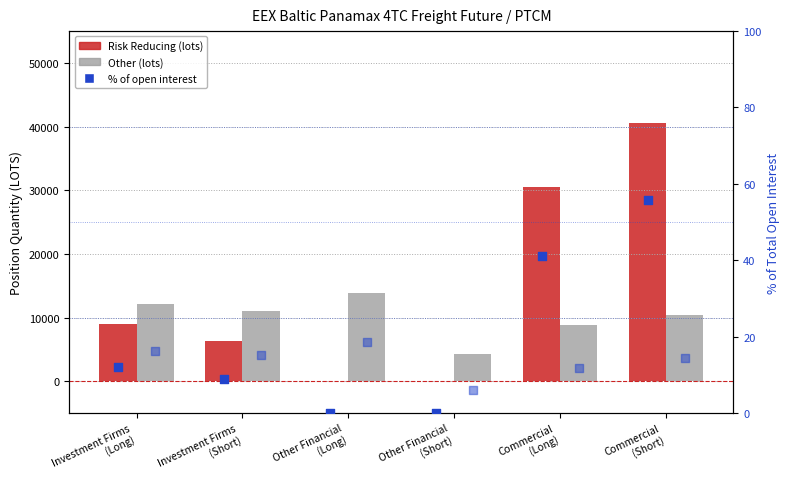

Which series reaches the minimum Y coordinate?

Risk Reducing